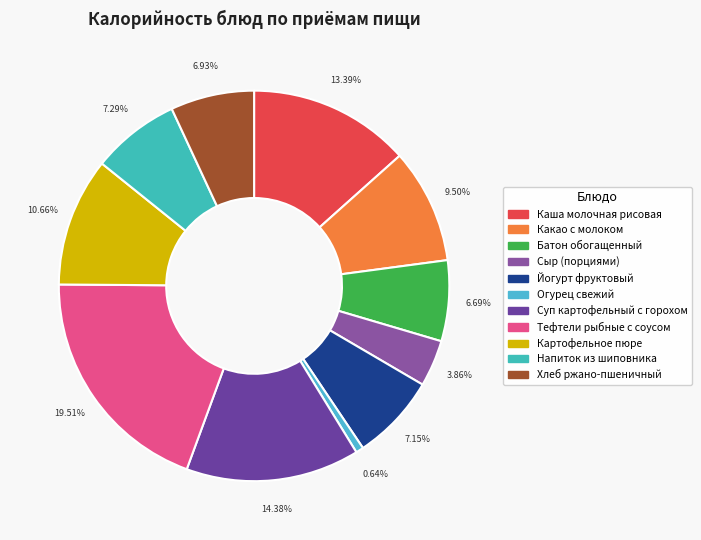

Rank the categories by value from lowest to highest.

Огурец свежий, Сыр (порциями), Батон обогащенный, Хлеб ржано-пшеничный, Йогурт фруктовый, Напиток из шиповника, Какао с молоком, Картофельное пюре, Каша молочная рисовая, Суп картофельный с горохом, Тефтели рыбные с соусом